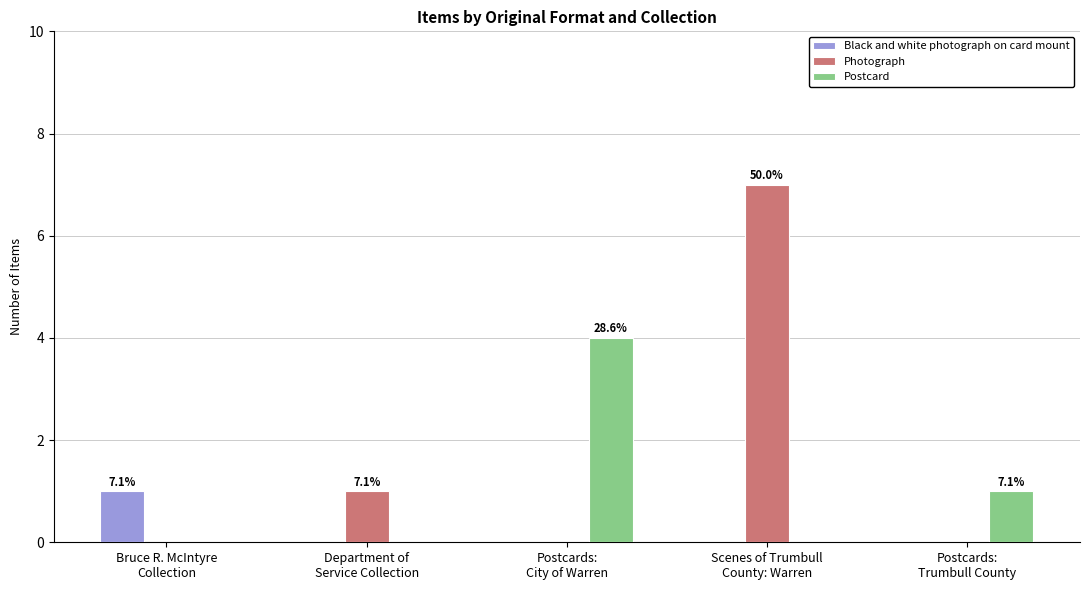

What is the sum of all Postcard values?

5